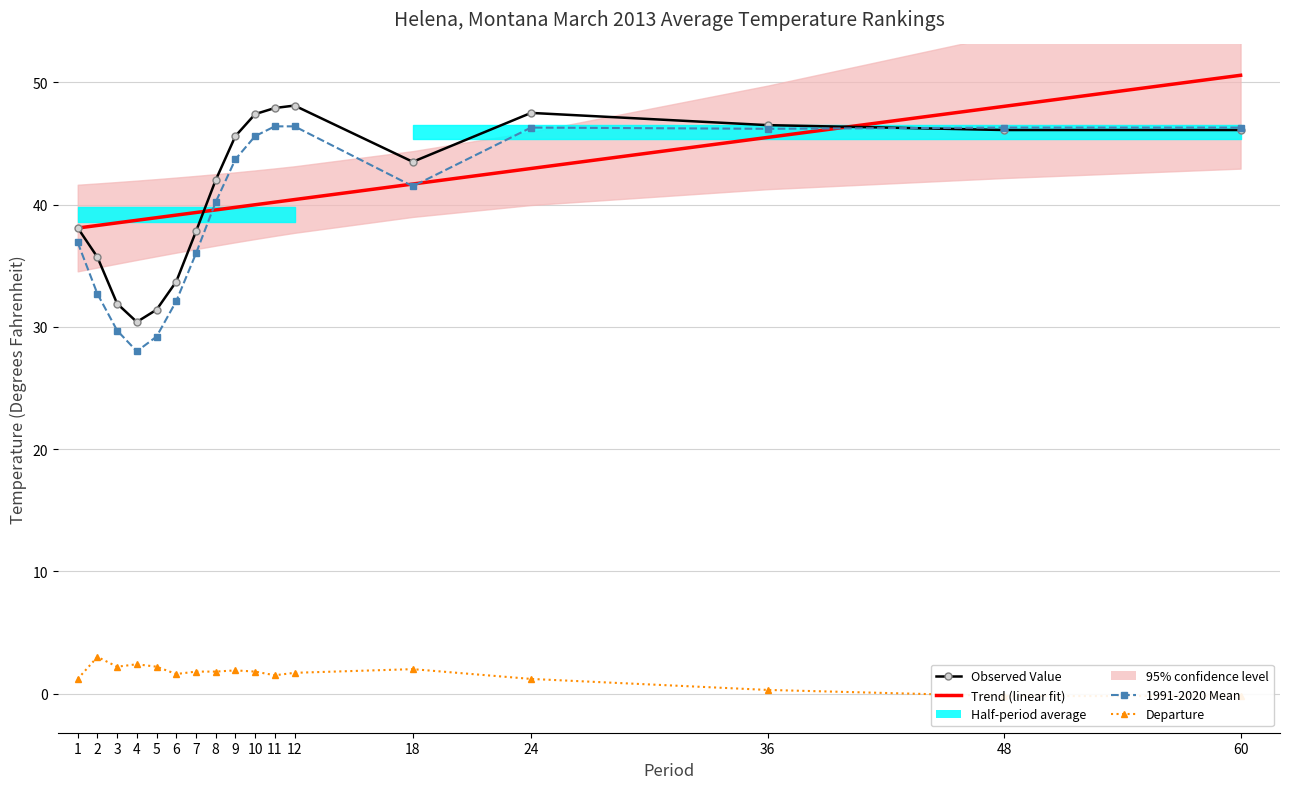

True or false: Trend (linear fit) has a value of 20.9 at 1.

False